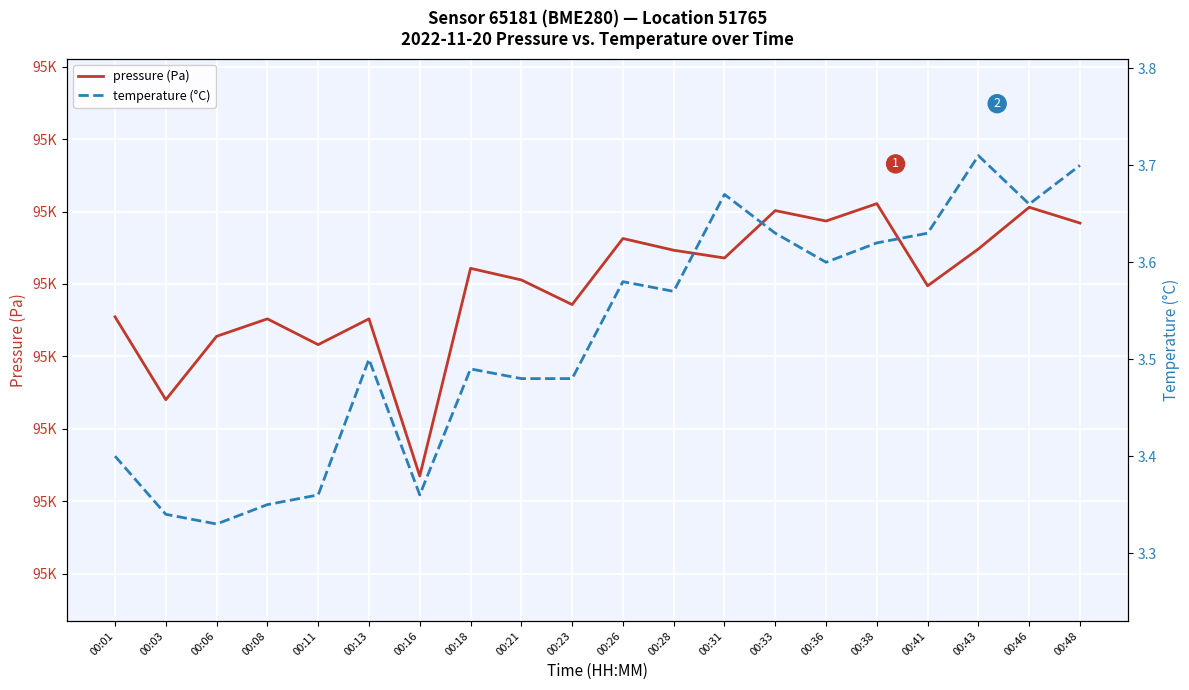

True or false: temperature (°C) and pressure (Pa) cross at least once.

False